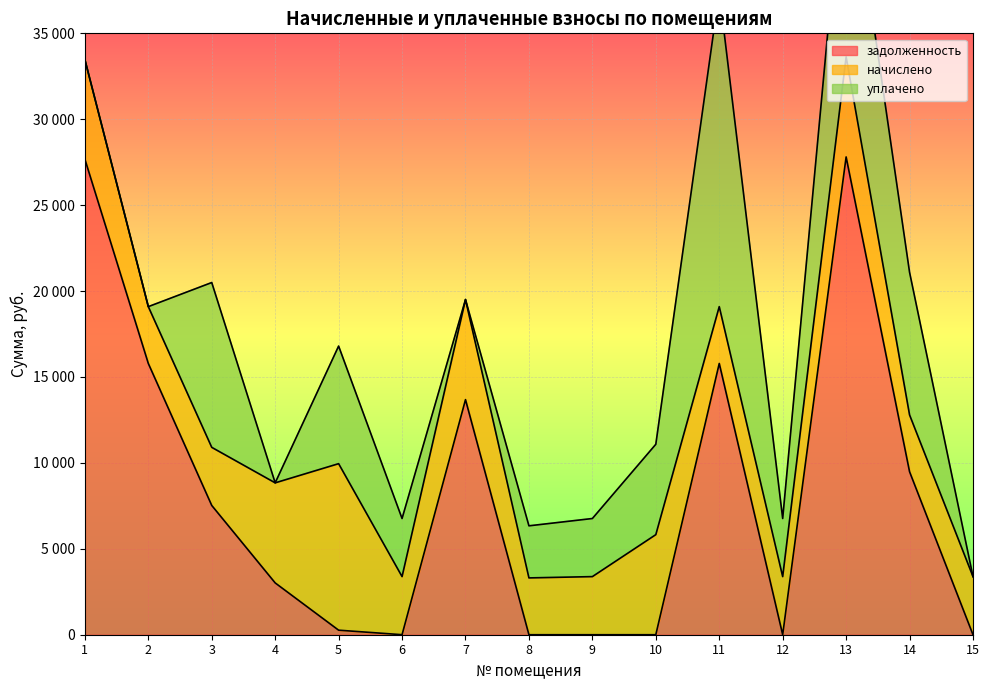

What is the sum of the уплачено values at 13 and 10?

18191.4